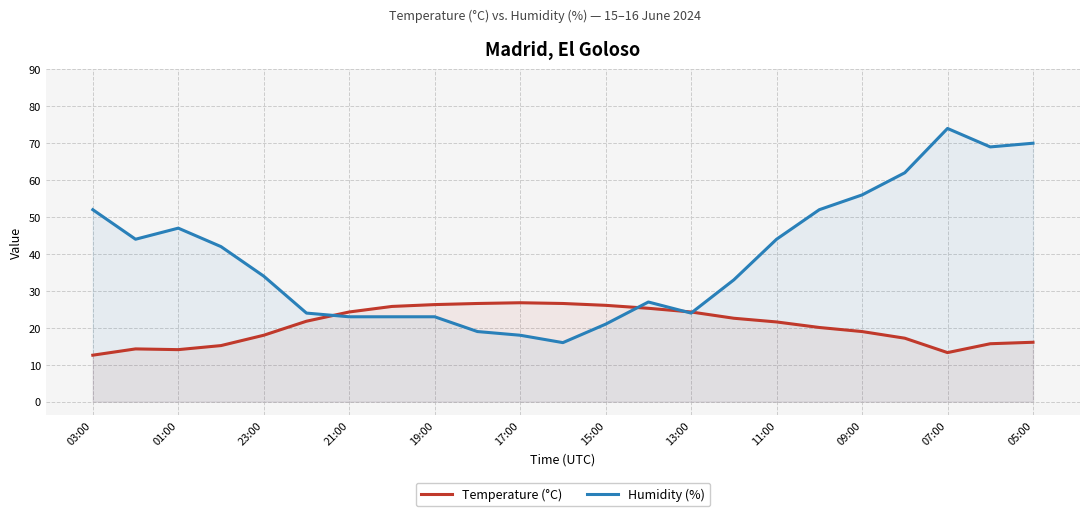

True or false: Temperature (°C) has more than 2 interior local peaks.

False